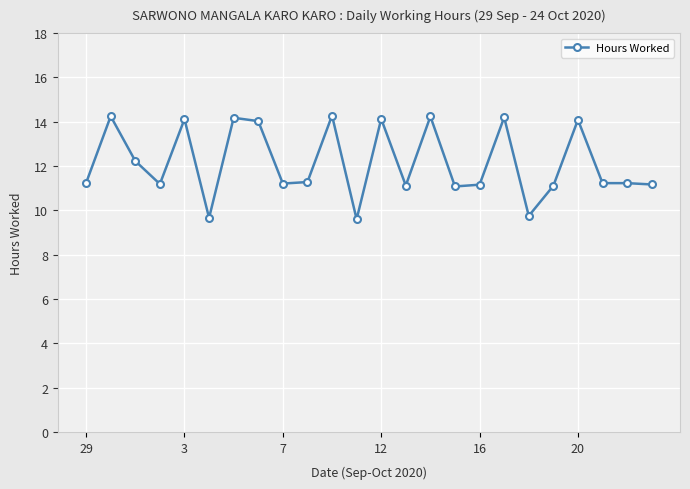

What is the value of the 6th point from the left?

9.7